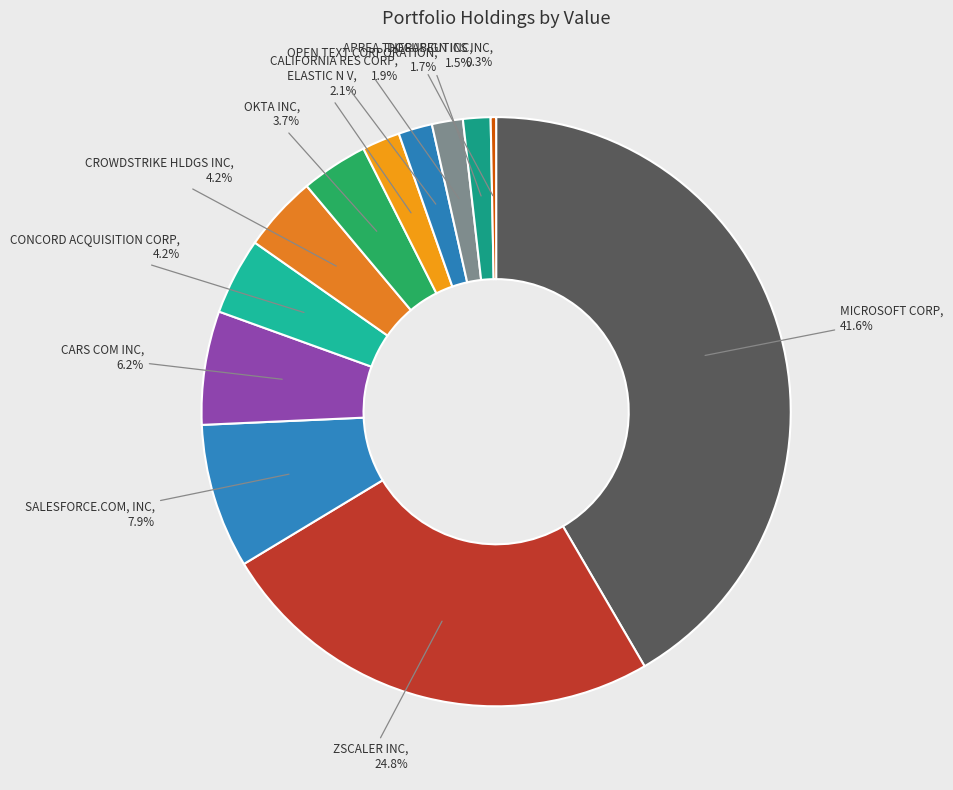

How many segments does this pie chart have?

12